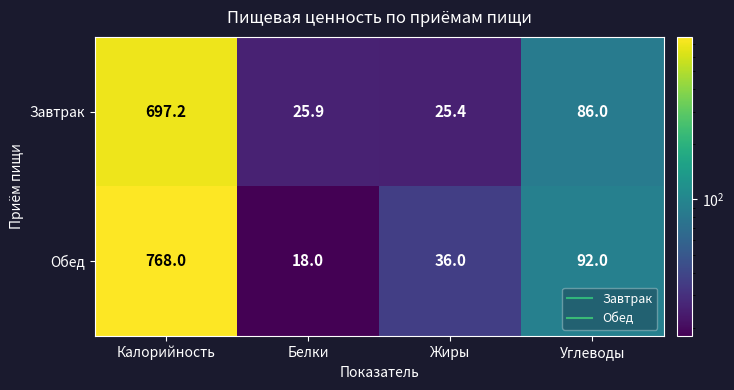

What is the total value across all series at Жиры?

61.4